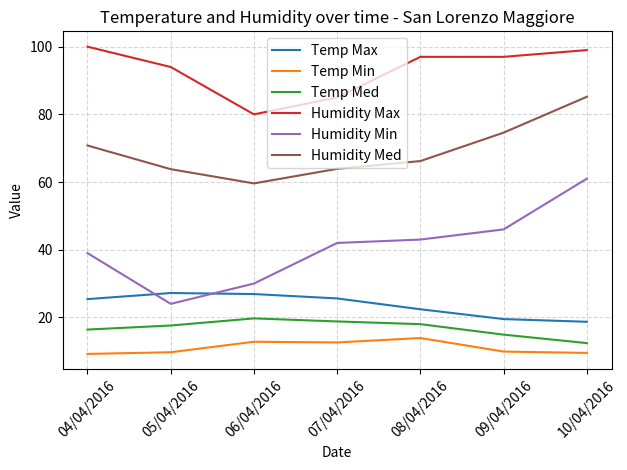

The value of Temp Min at 06/04/2016 is 6.0. True or false?

False